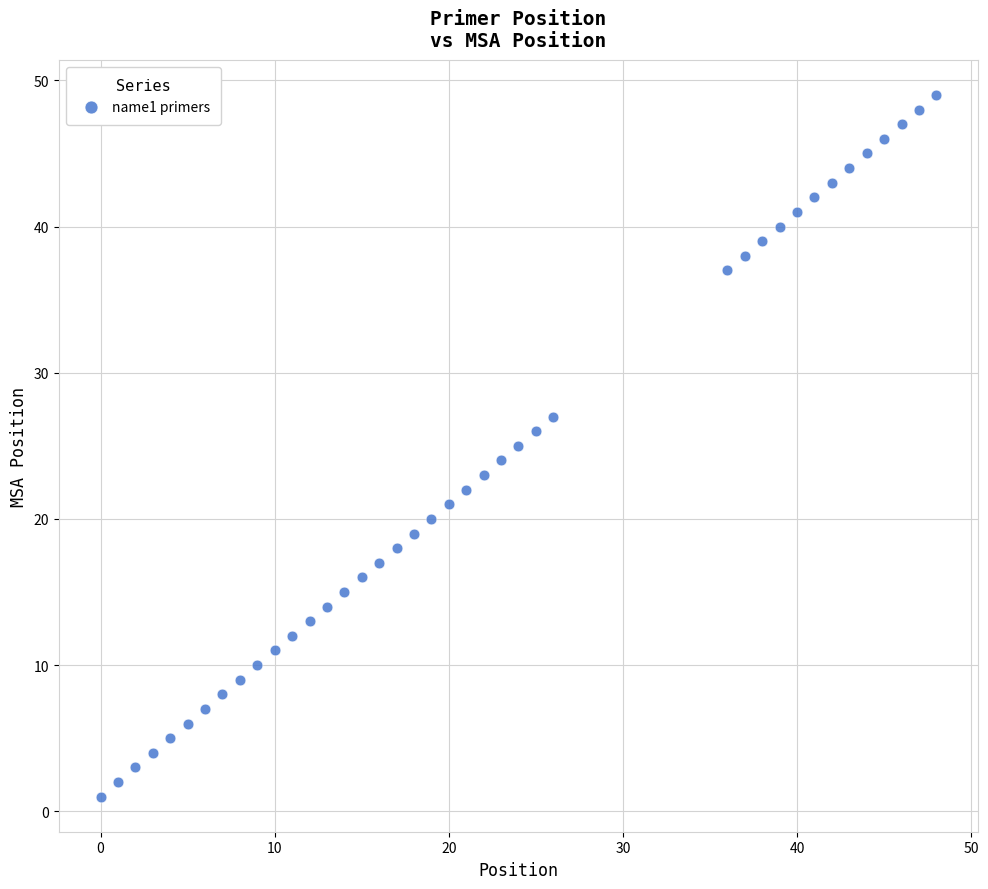

What is the range of Y values (max minus min)?

48